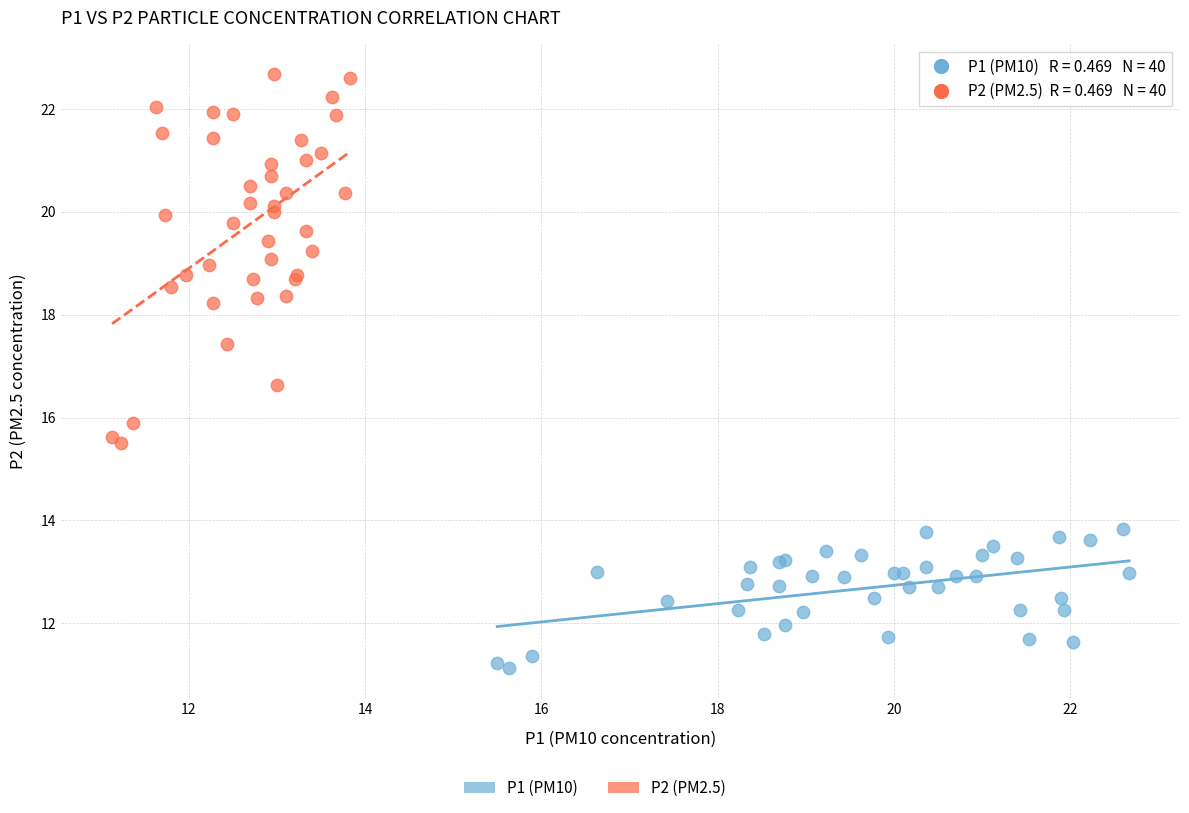

Which series contains the highest Y value?

P2 (PM2.5)